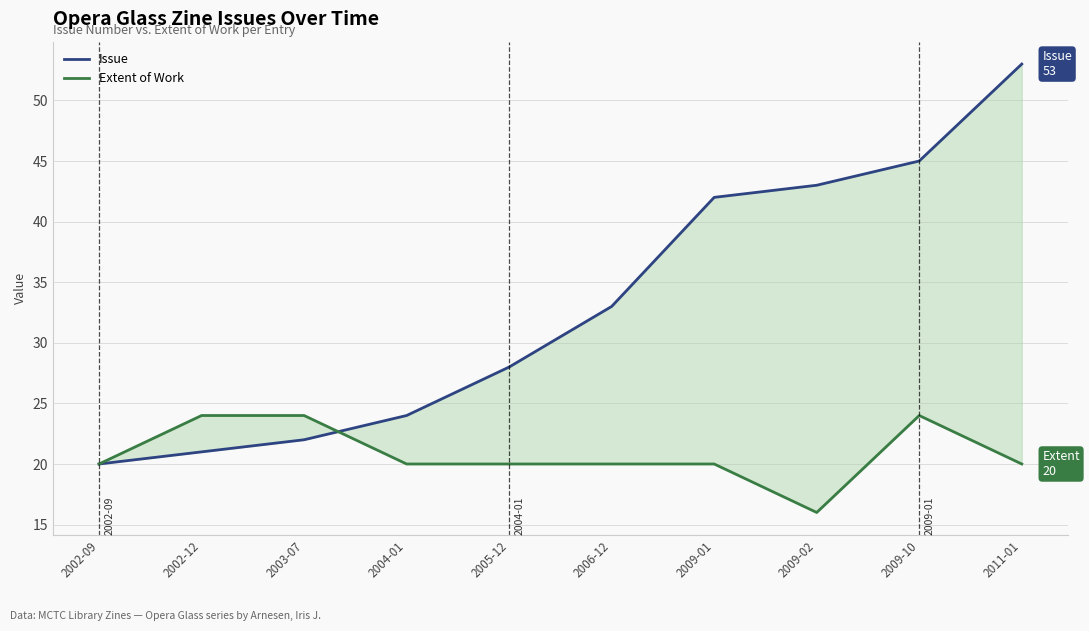

Reading left to right, list all the values displayed in this chart.

Issue: 2002-09=20	2002-12=21	2003-07=22	2004-01=24	2005-12=28	2006-12=33	2009-01=42	2009-02=43	2009-10=45	2011-01=53
Extent of Work: 2002-09=20	2002-12=24	2003-07=24	2004-01=20	2005-12=20	2006-12=20	2009-01=20	2009-02=16	2009-10=24	2011-01=20